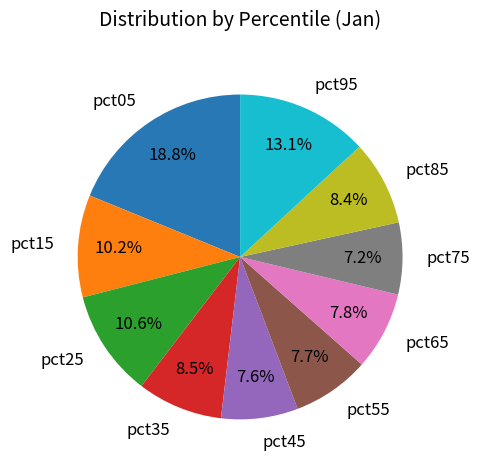

Count the number of slices in the pie.

10